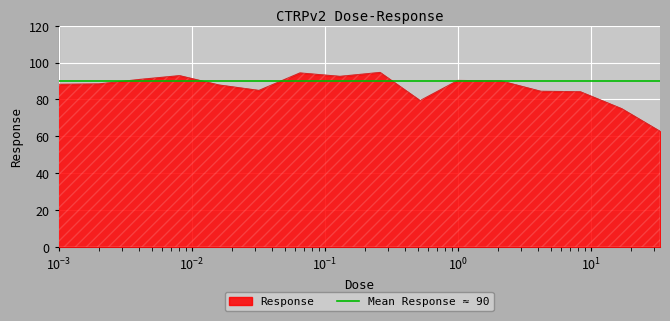

Does the chart display data point markers on the line(s)?

No